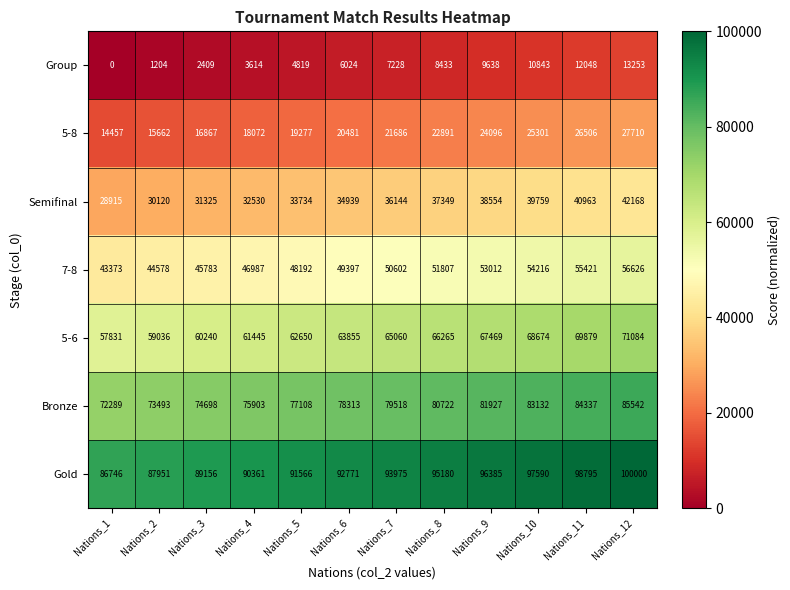

What is the difference between the second highest and minimum values in the 7-8 series?

12048